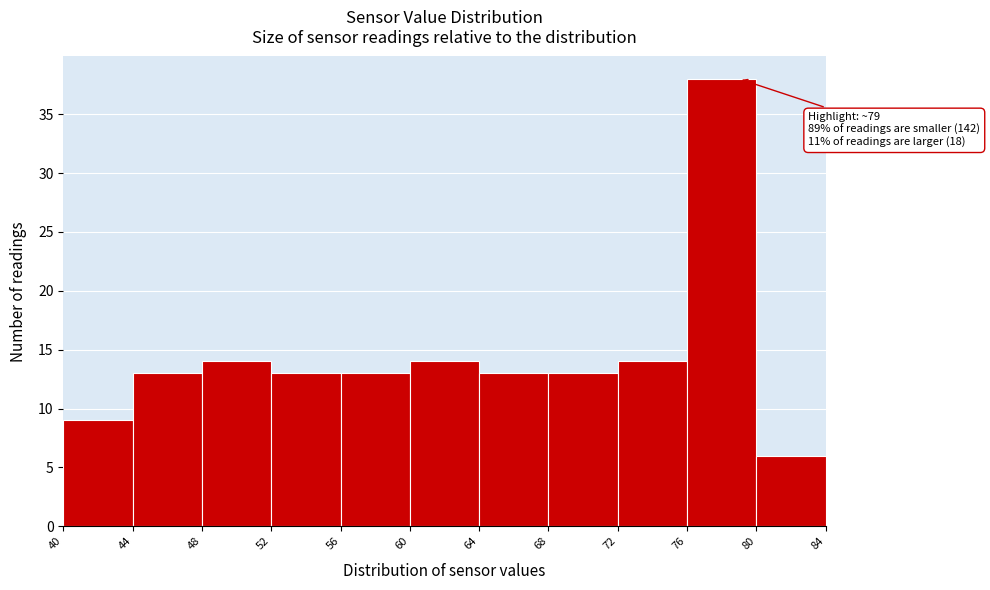

Which range on the x-axis has the tallest bar?

76 to 80